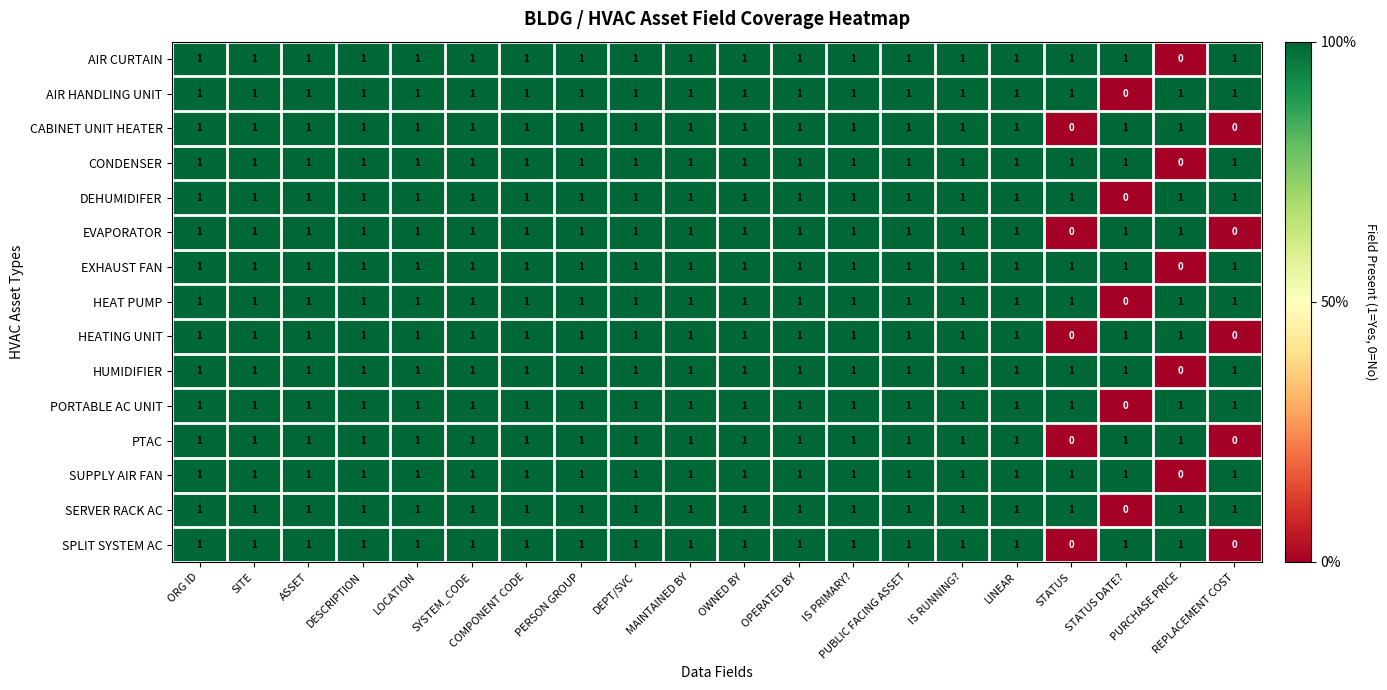

Is it true that CONDENSER equals 1 at LINEAR?

True